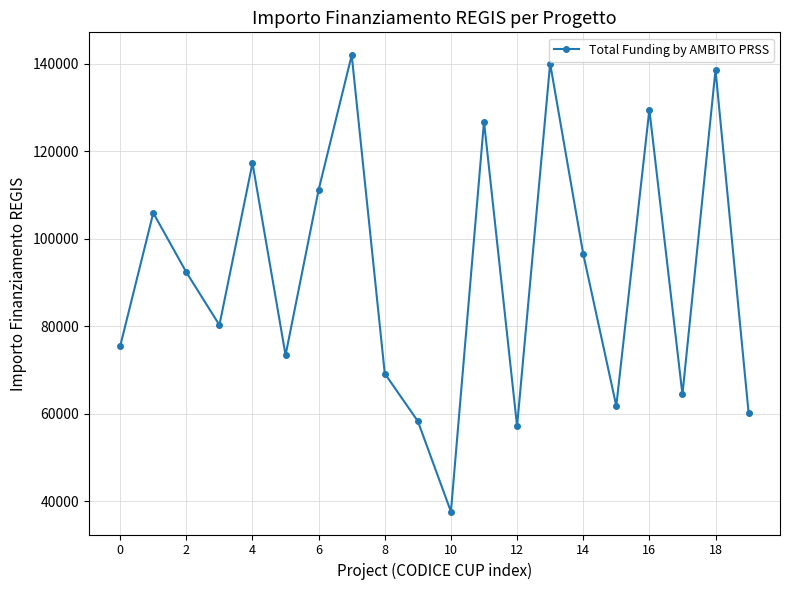

True or false: there are more than 2 points higher than both neighbors.

True